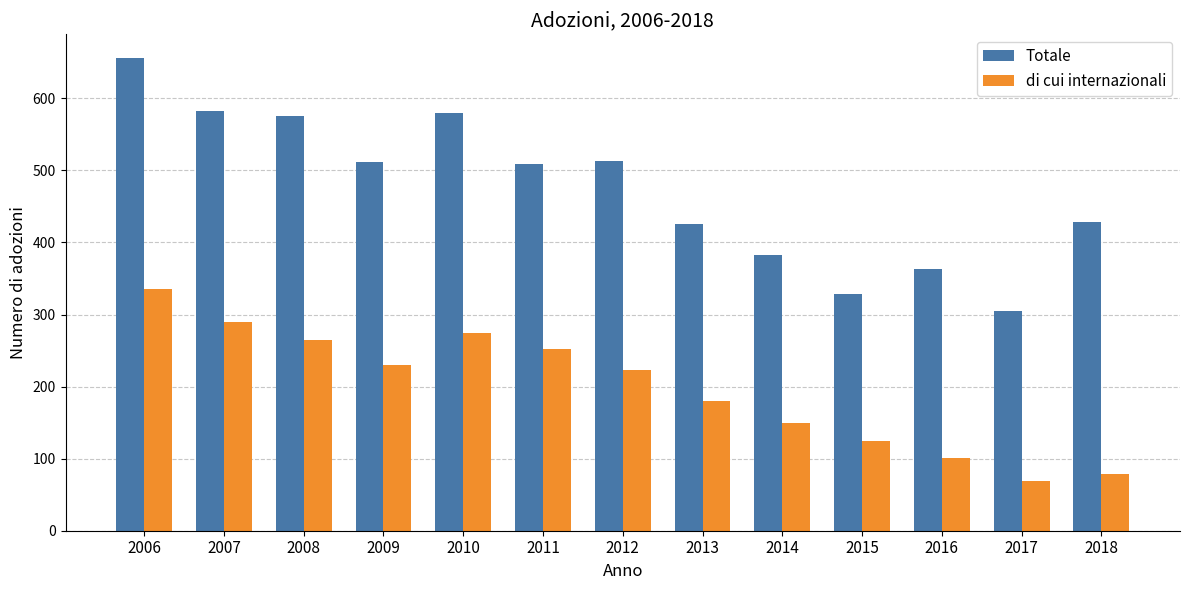

Is it true that Totale equals 105 at 2016?

False